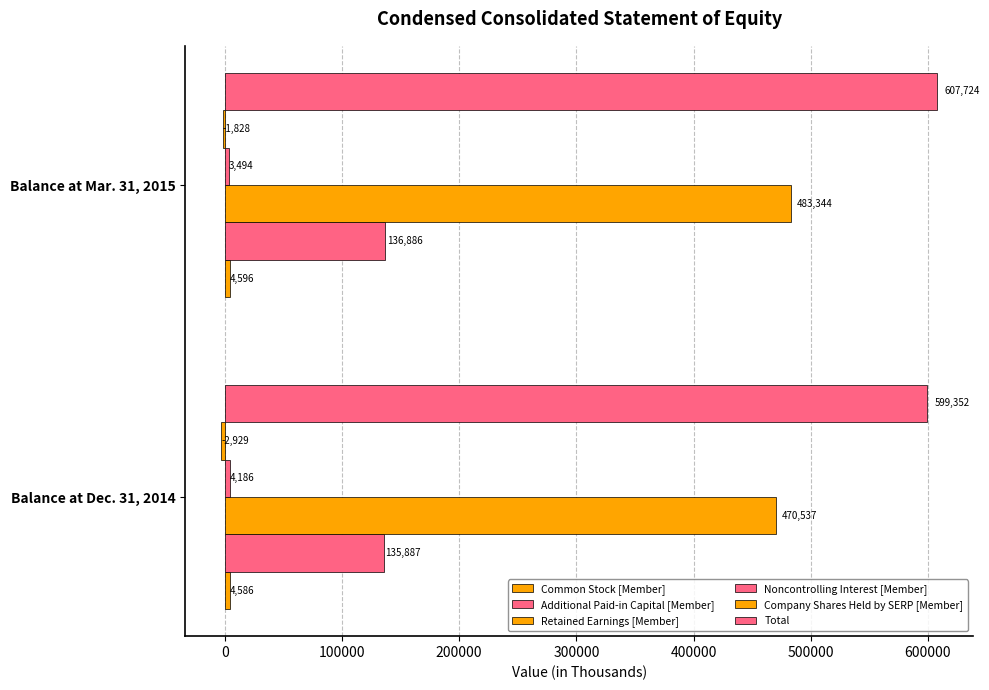

How many distinct data groups are displayed?

6